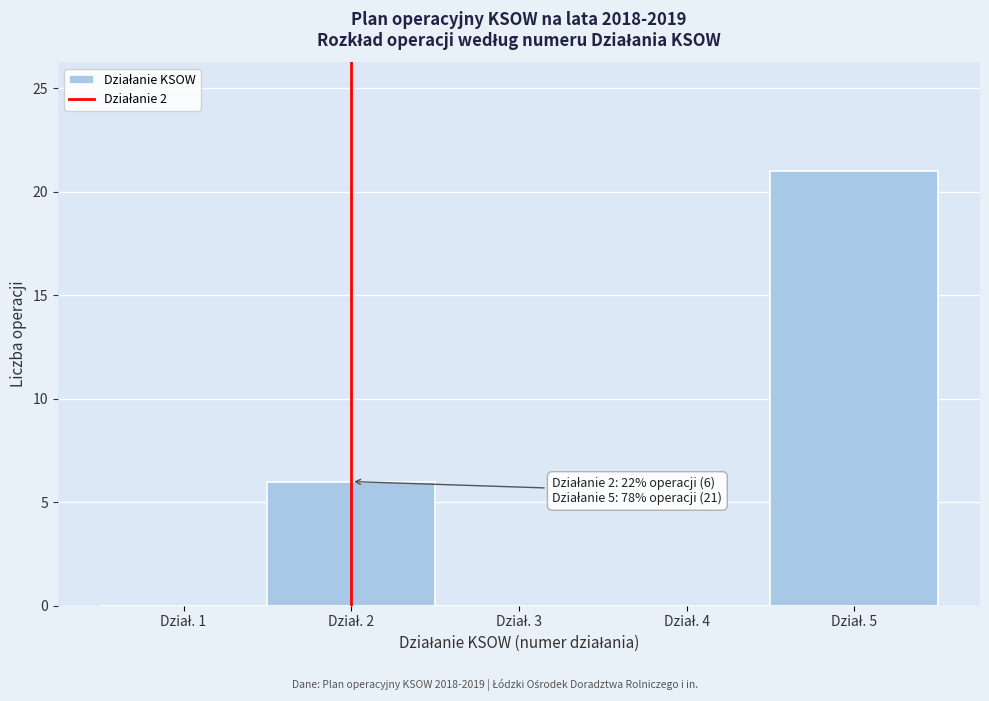

What is the maximum value shown in the chart?

21